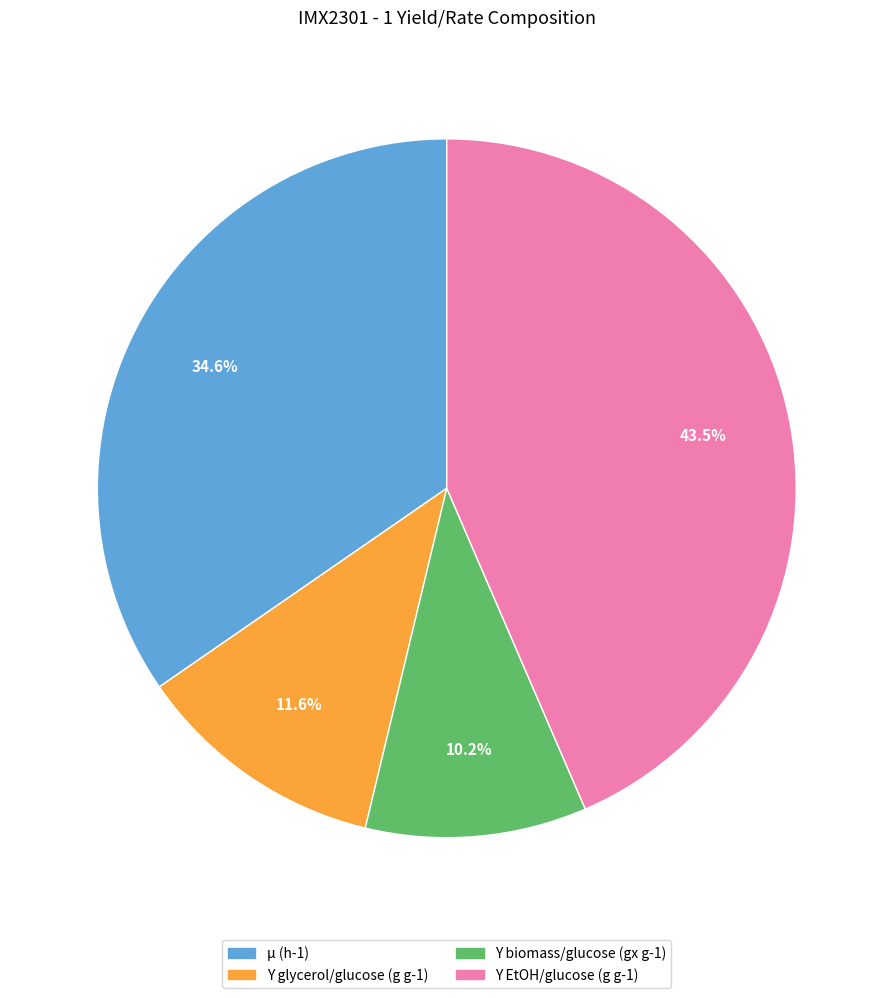

The Y biomass/glucose (gx g-1) slice represents 10% of the pie. True or false?

True